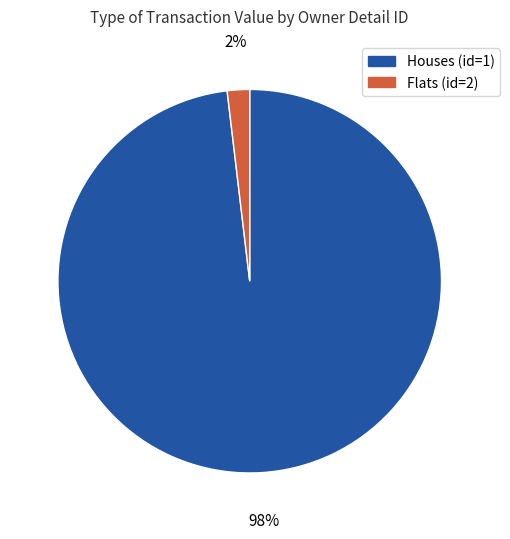

Is there any slice that represents more than half of the pie?

Yes